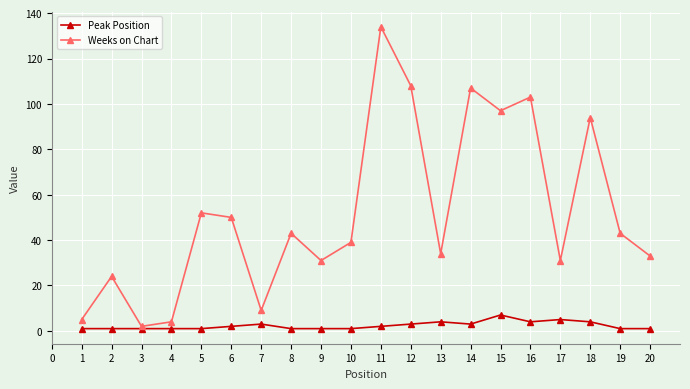

What is the total value across all series at 13?

38